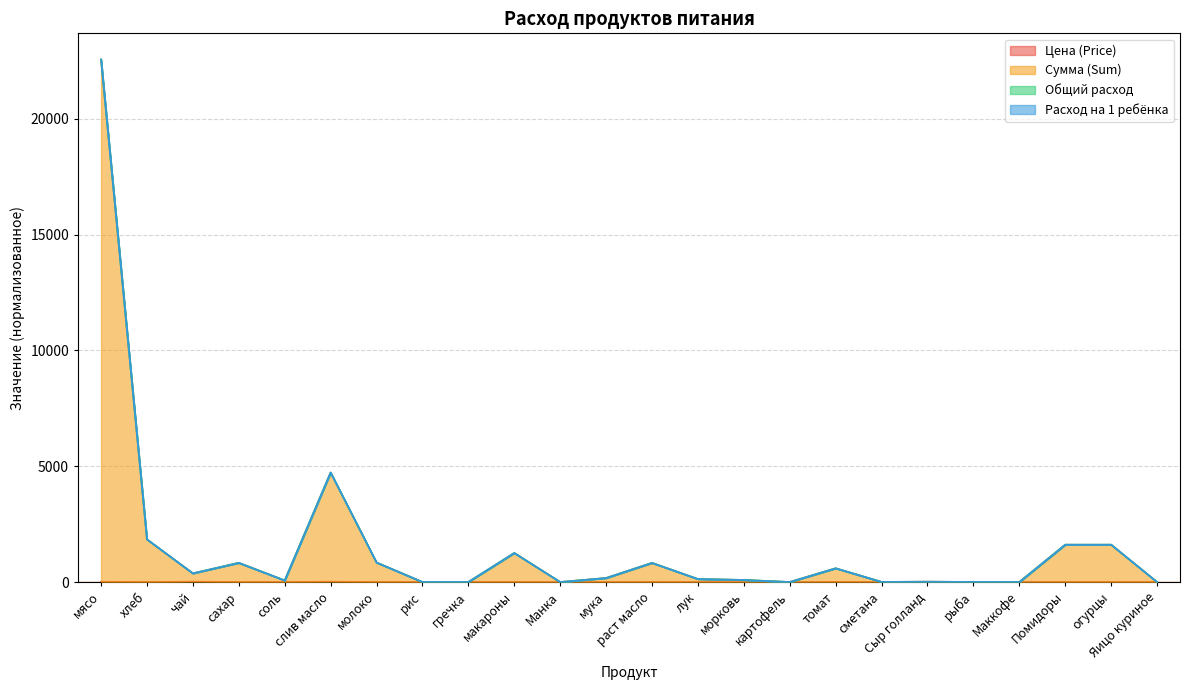

The Цена (Price) series shows 0.3 at макароны. True or false?

False